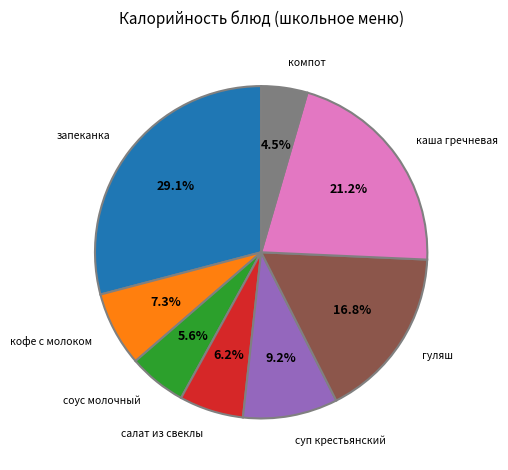

Is there a majority slice in this chart?

No